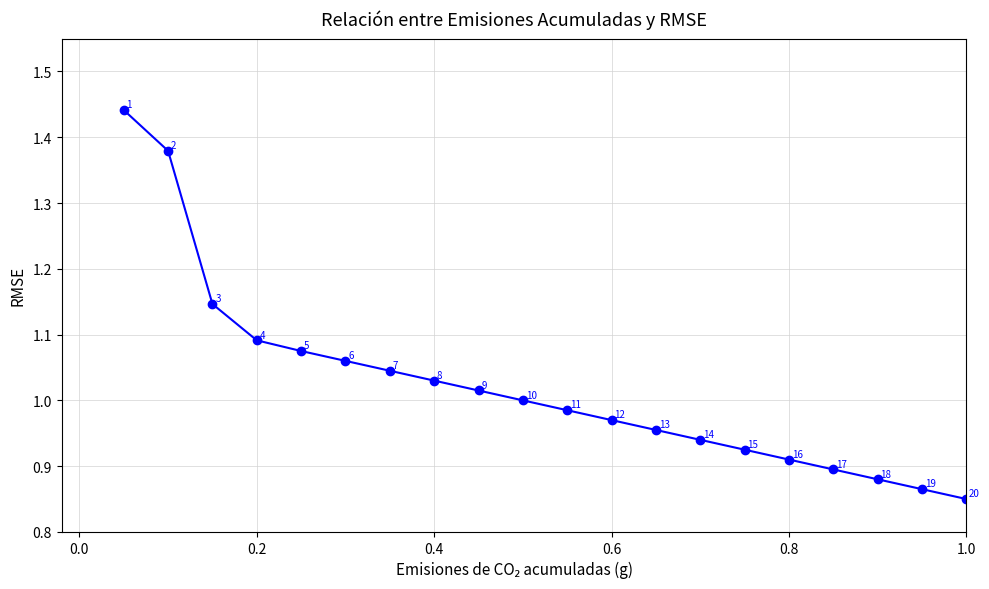

What is the average value?

1.0